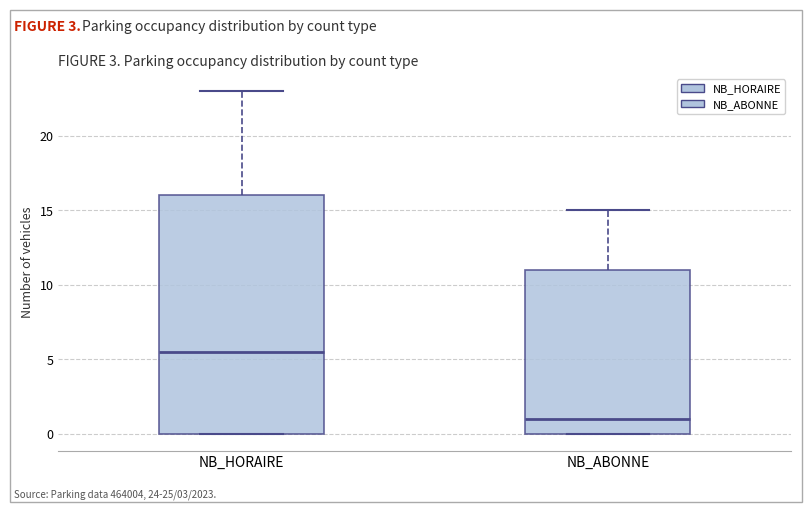

Where is the upper edge of the box for NB_HORAIRE on the y-axis? The values are not printed on the chart, so give them approximately, as read against the axis.

16.0